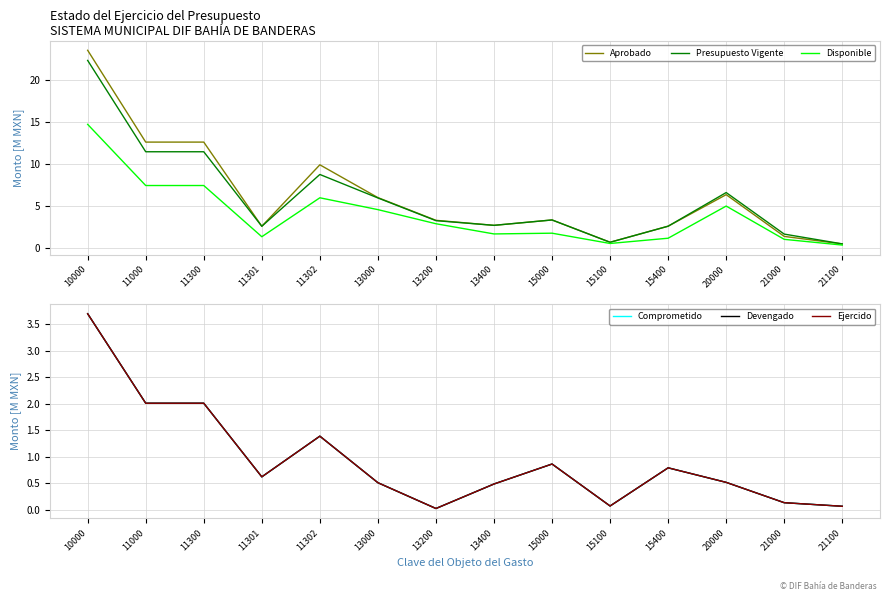

What are all the series names shown in the legend?

Aprobado, Presupuesto Vigente, Disponible, Comprometido, Devengado, Ejercido